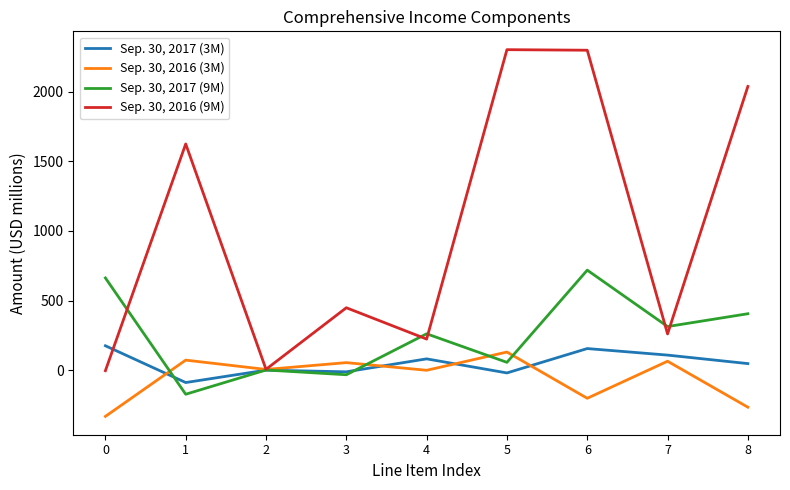

Which series has the largest total across all categories?

Sep. 30, 2016 (9M)